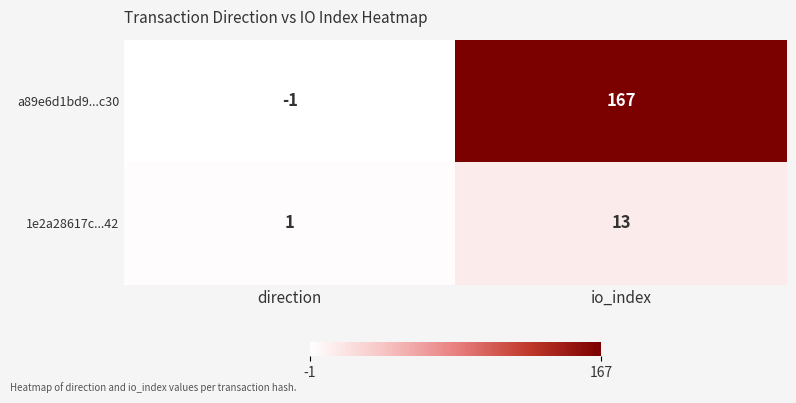

What is the difference between the a89e6d1bd9...c30 values at io_index and direction?

168